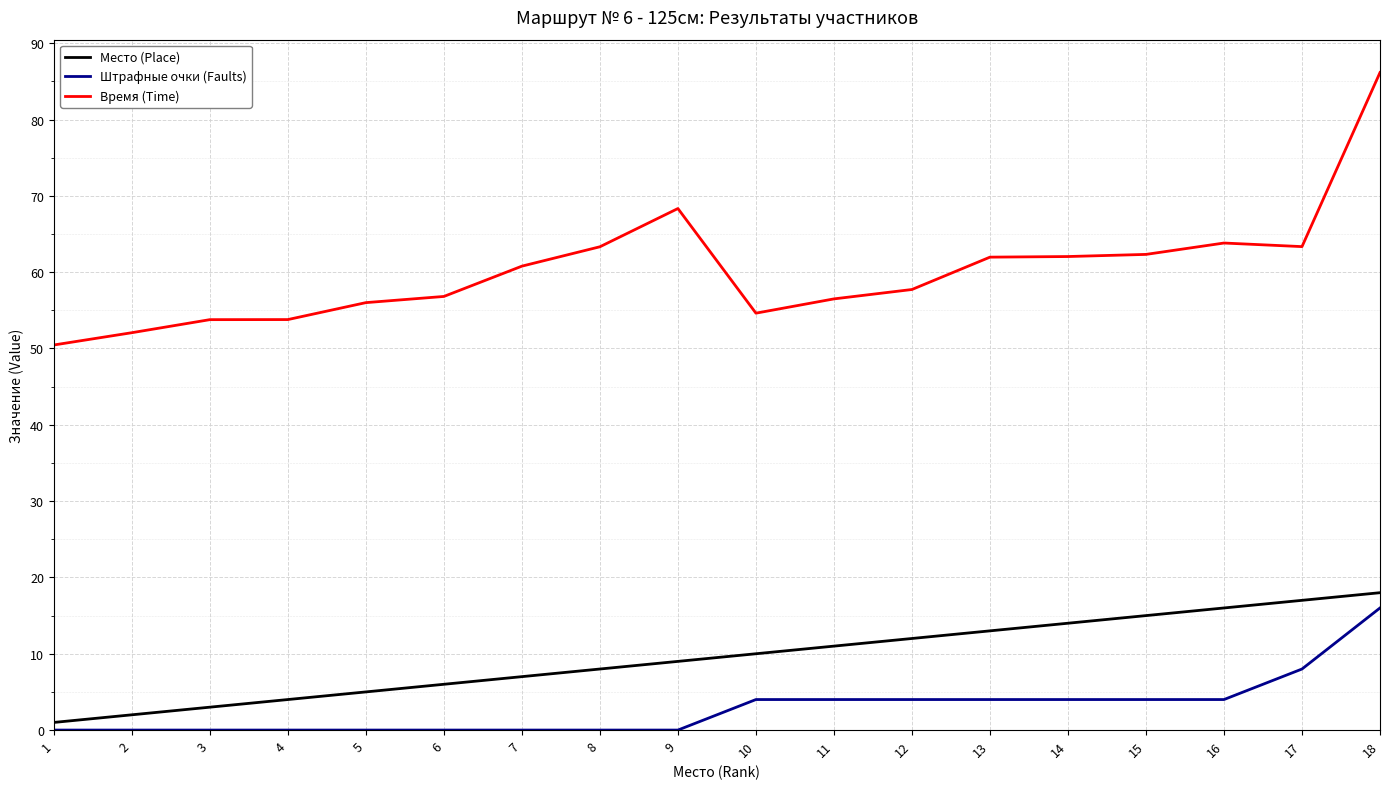

List the series in order of their peak value, lowest first.

Штрафные очки (Faults), Место (Place), Время (Time)